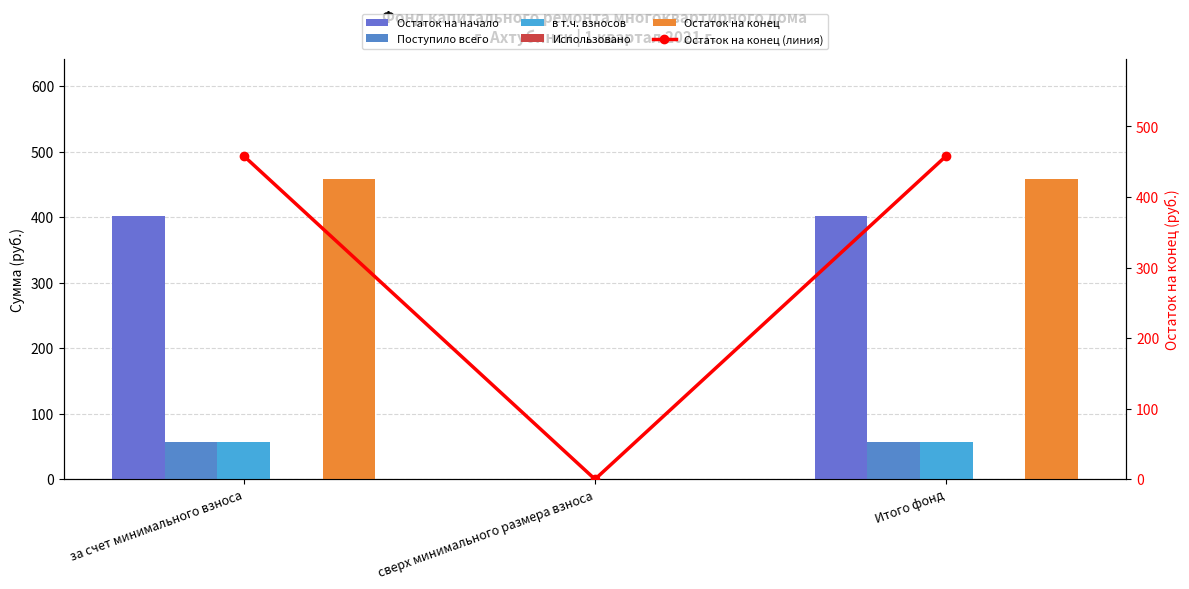

What is the value of the Остаток на начало bar at the 1st from the left?

401.2